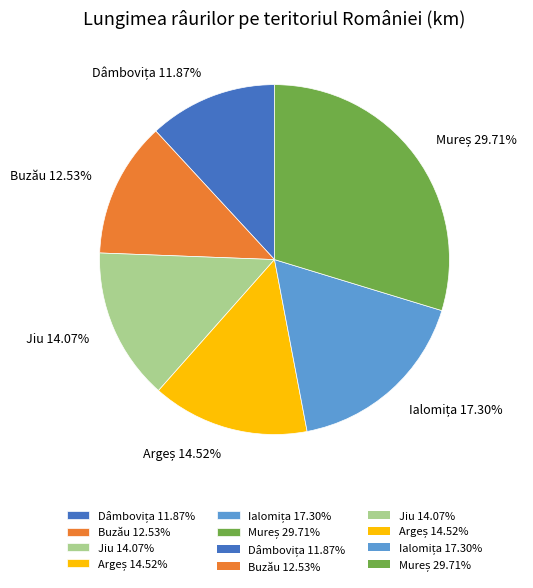

How many slices are in this pie chart?

6